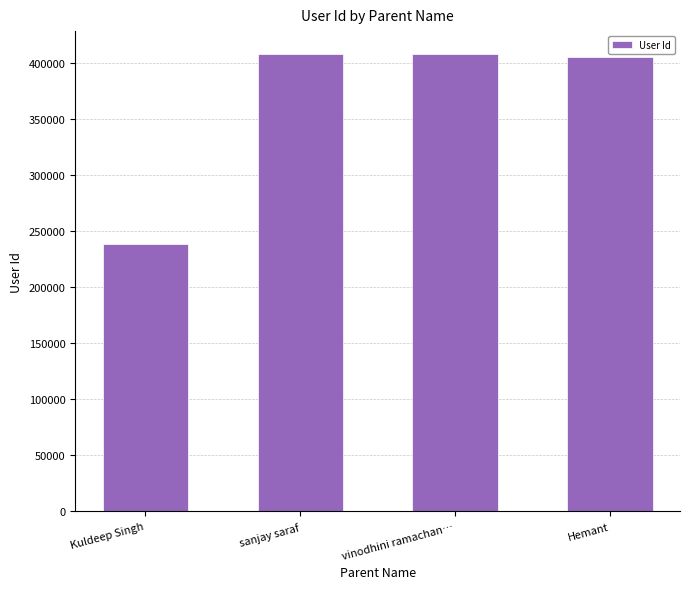

Which has a higher value, Hemant or Kuldeep Singh?

Hemant